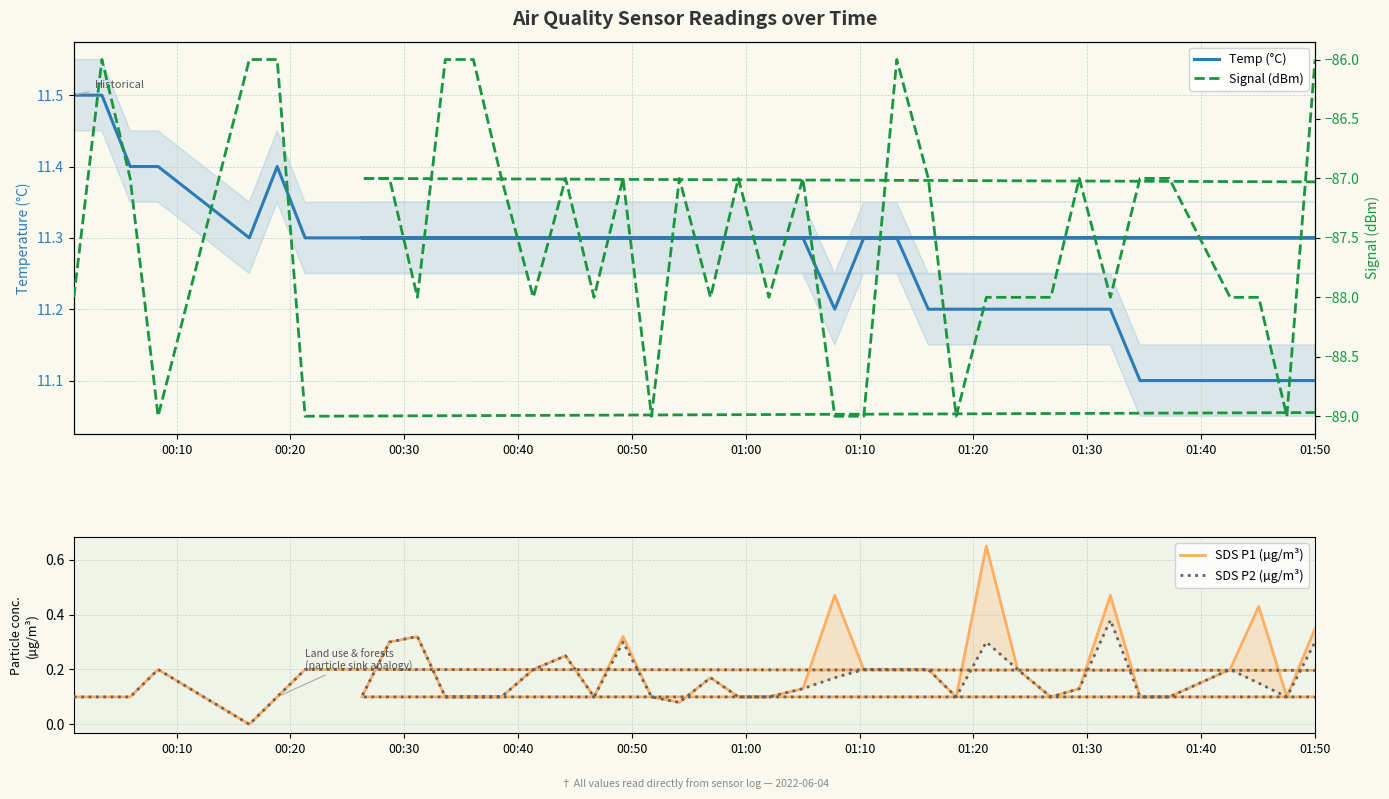

True or false: Temp (°C) has a value of 18.2 at 23.

False